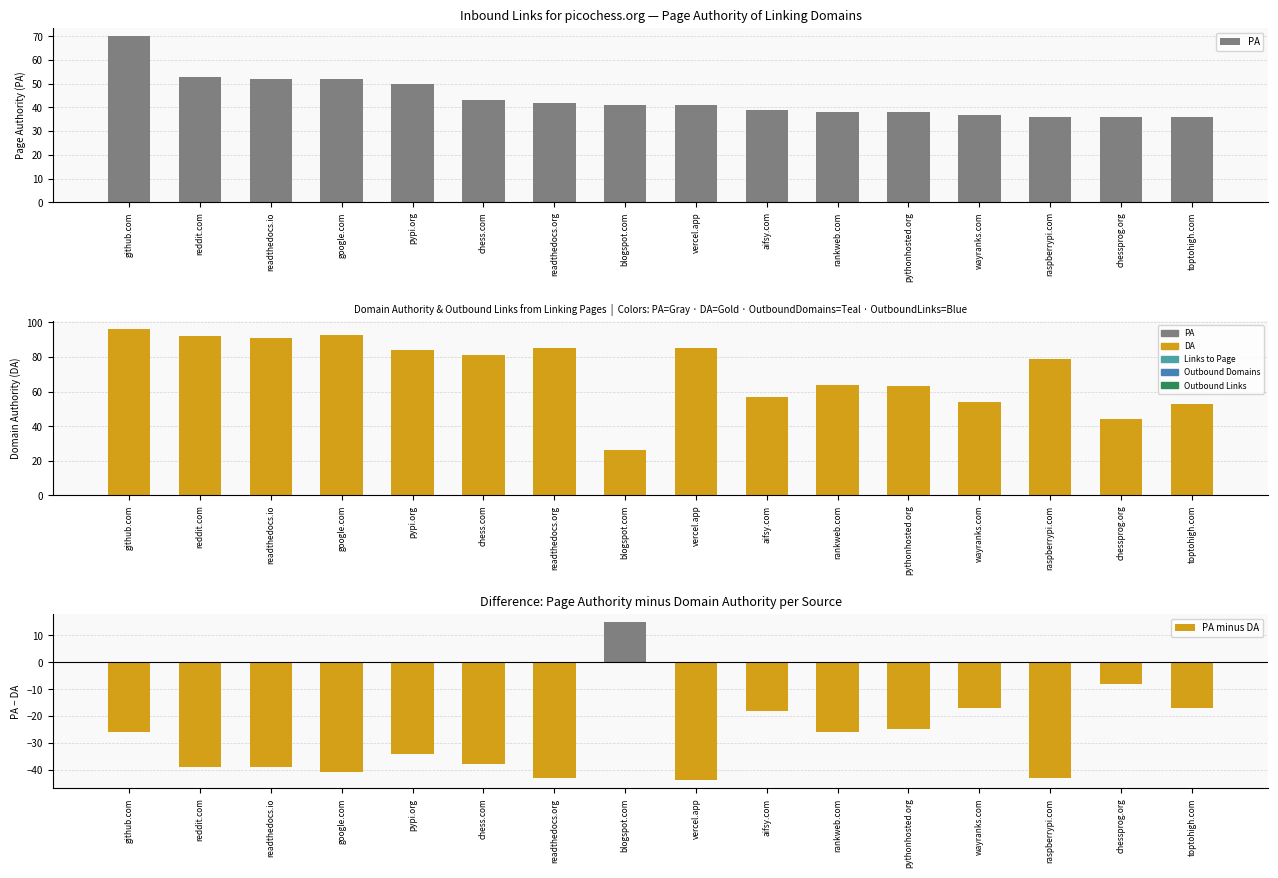

What is the difference between the maximum and second lowest values in the DA series?

52